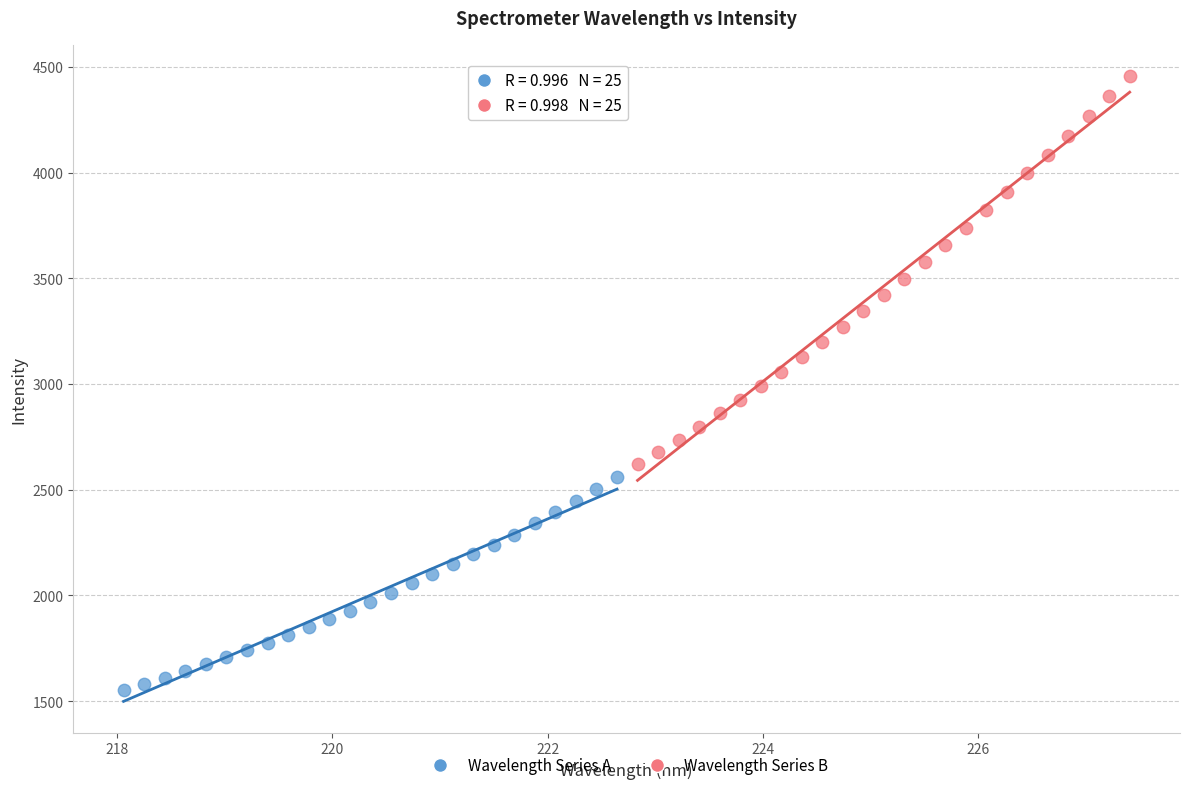

Which series has the largest Y range (max minus min)?

Wavelength Series B